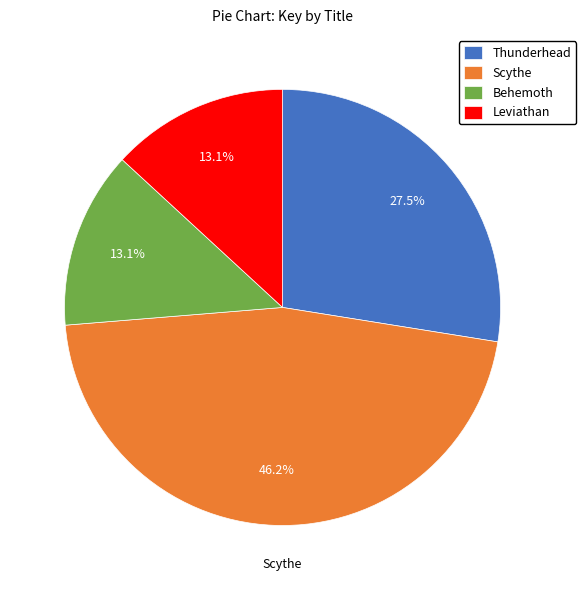

Which slice is the largest?

Scythe